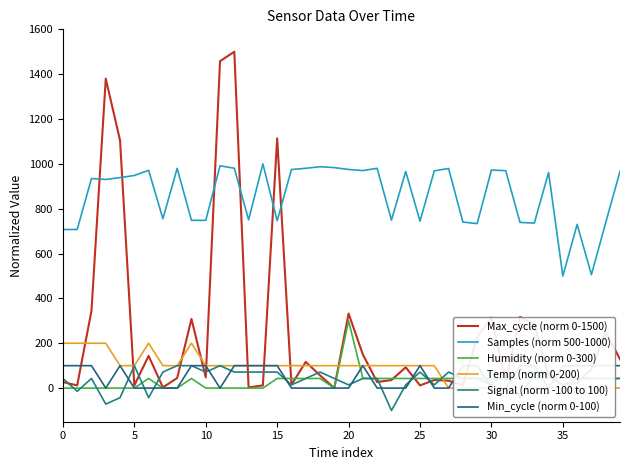

At which category is the sum across all series the highest?

12